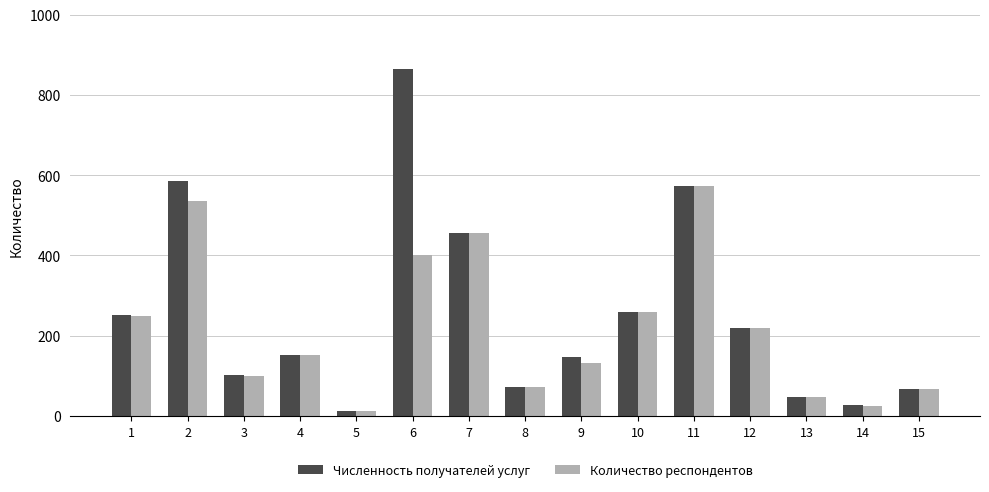

How many data points in Количество респондентов are less than 151?

7